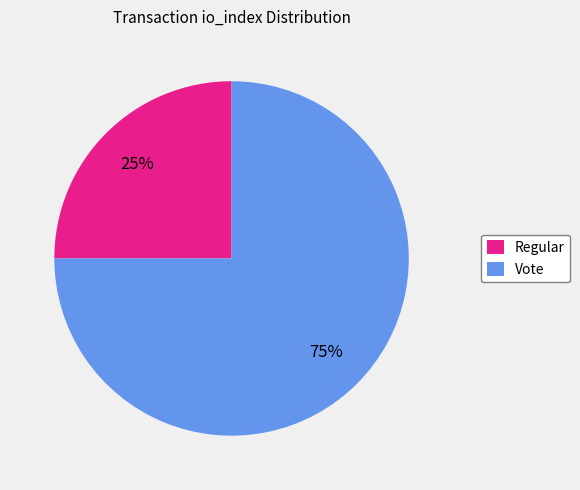

To the nearest percent, what percentage of the pie is Vote?

75%